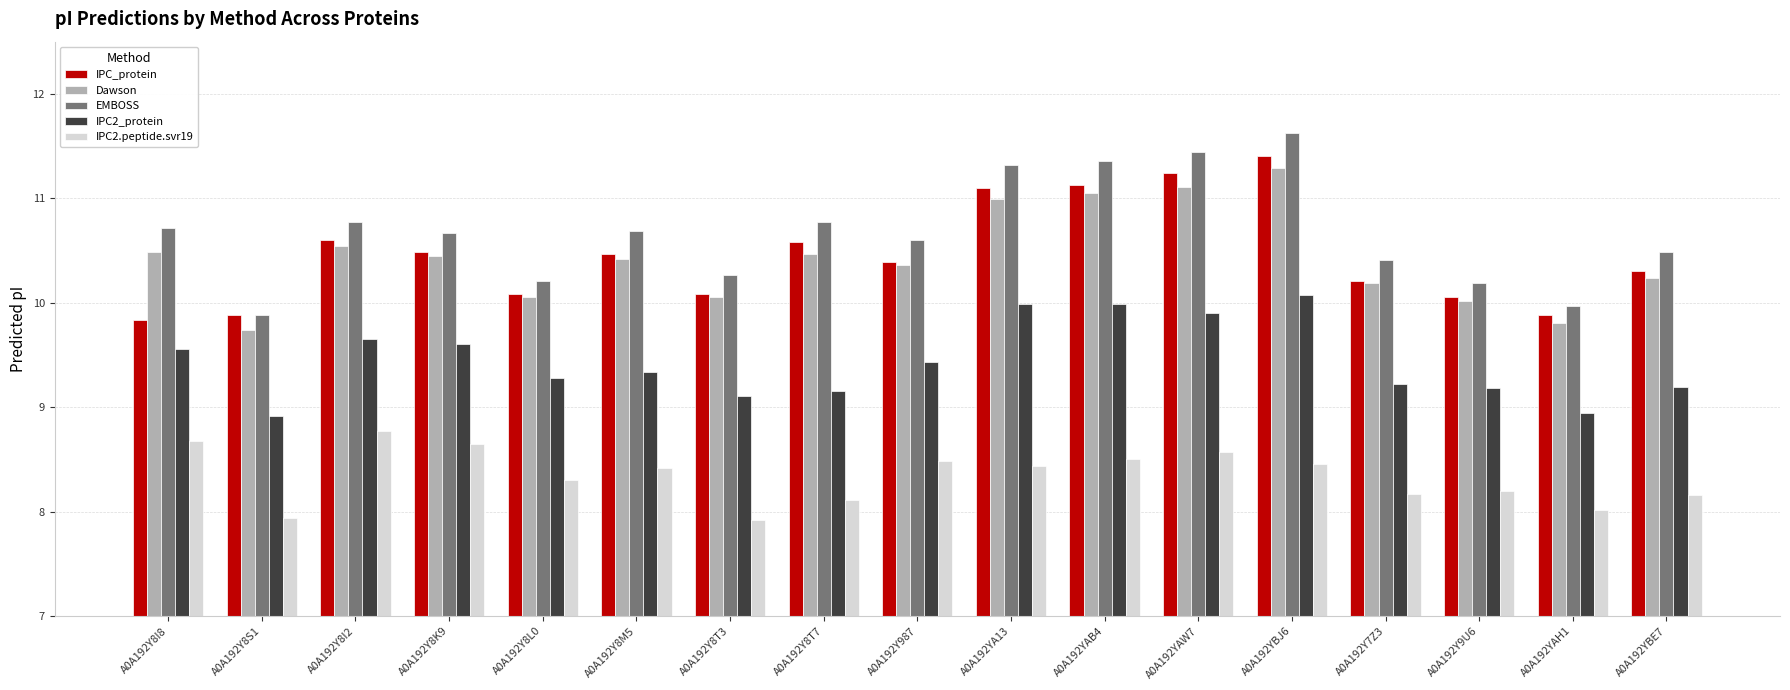

What position from the right is A0A192Y8L0?

13